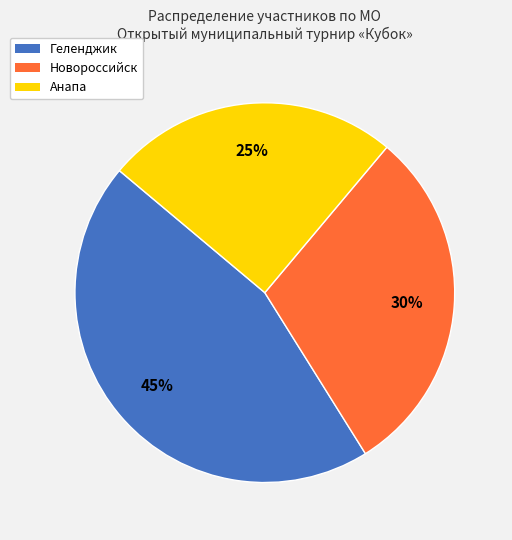

Is the sum of Геленджик and Анапа greater than half?

Yes